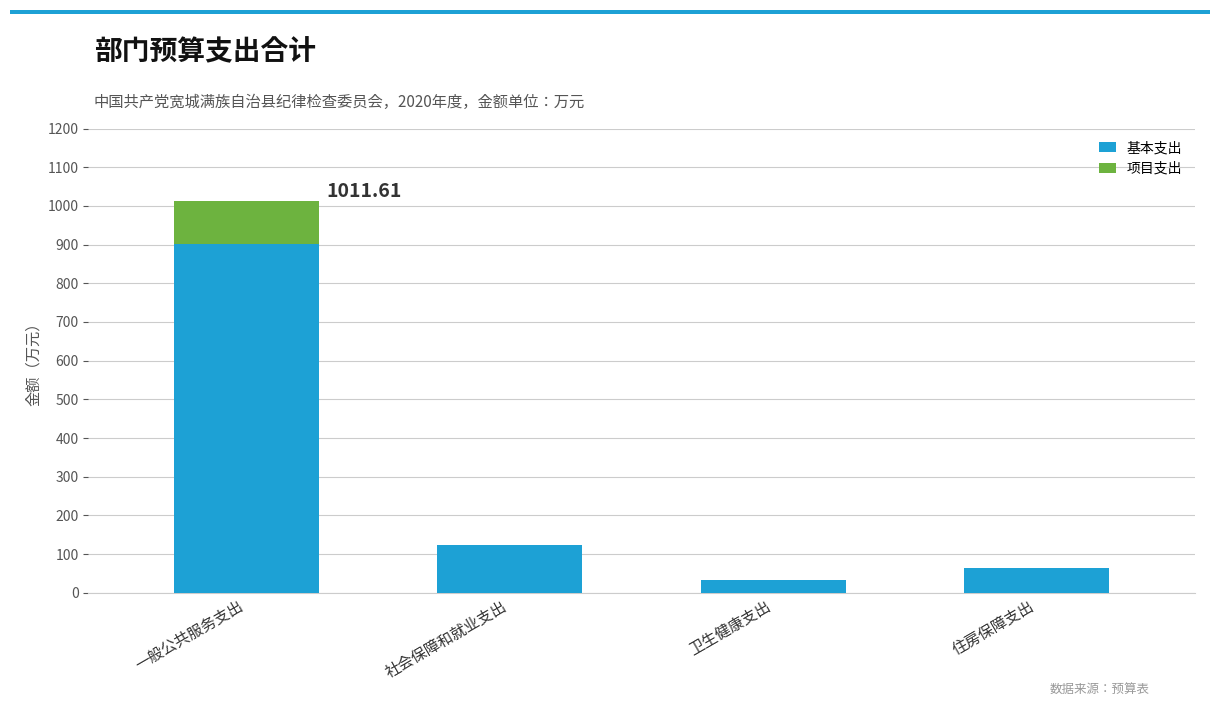

Is it true that 基本支出 equals 122.4 at 社会保障和就业支出?

True